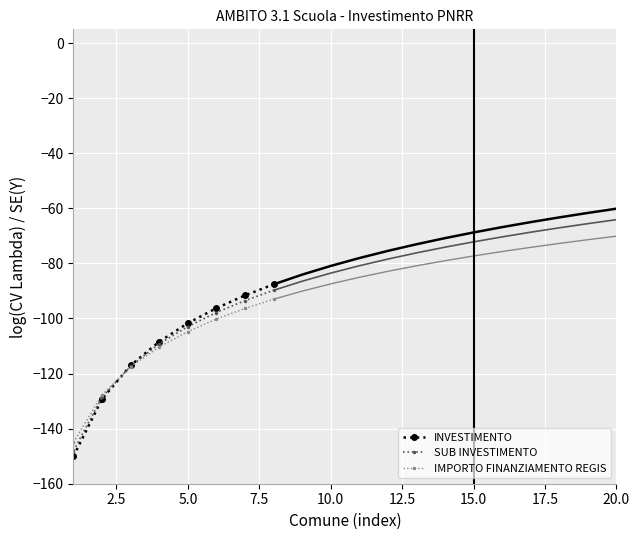

Reading left to right, extract all data points from this chart.

INVESTIMENTO: -150.0	-129.2	-117.0	-108.4	-101.7	-96.2	-91.6	-87.6
SUB INVESTIMENTO: -148.0	-128.6	-117.2	-109.2	-102.9	-97.8	-93.5	-89.8
IMPORTO FINANZIAMENTO REGIS: -145.0	-127.7	-117.5	-110.3	-104.8	-100.2	-96.4	-93.0